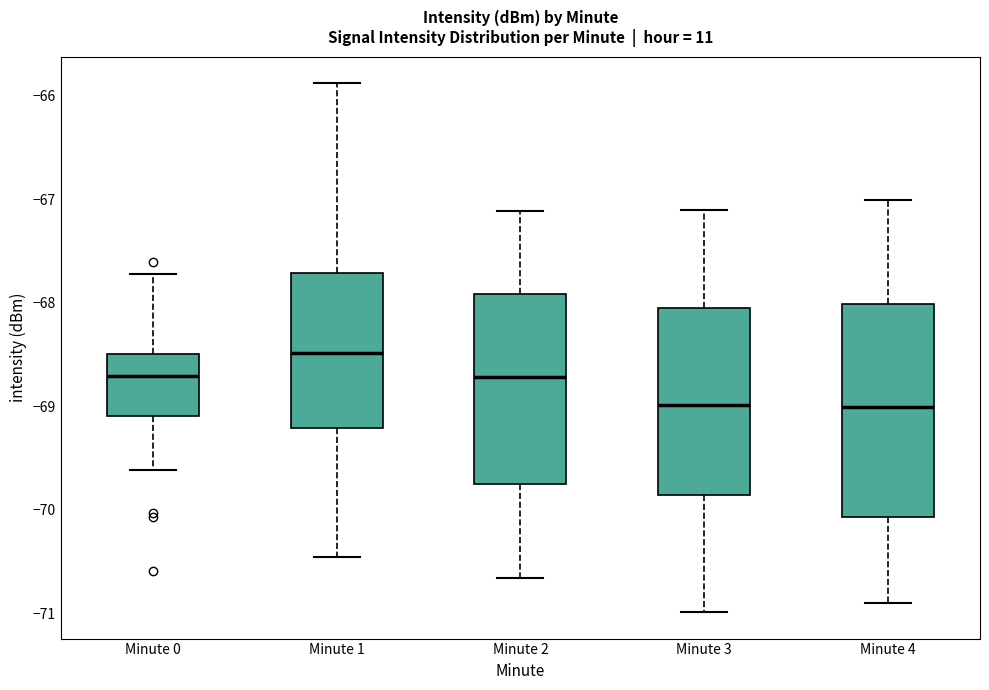

Reading left to right, transcribe this box plot: for each box, give where its median line is, the range the box spans, and where its two whiskers end, as read against the y-axis. The values are not printed on the chart, so give them approximately, as read against the axis.

Minute 0: median -68.7, box -69.1 to -68.5, whiskers -69.6 to -67.7
Minute 1: median -68.5, box -69.2 to -67.7, whiskers -70.5 to -65.9
Minute 2: median -68.7, box -69.8 to -67.9, whiskers -70.7 to -67.1
Minute 3: median -69.0, box -69.9 to -68.1, whiskers -71.0 to -67.1
Minute 4: median -69.0, box -70.1 to -68.0, whiskers -70.9 to -67.0